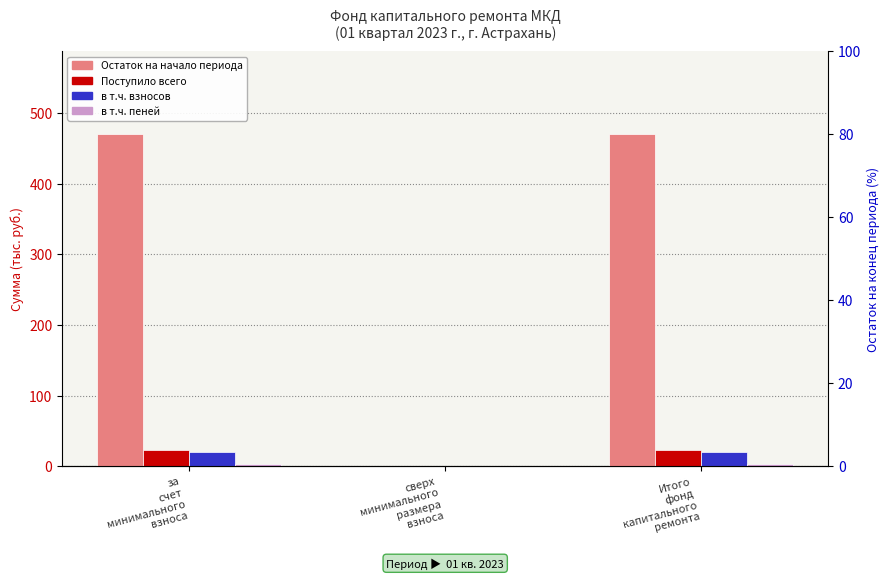

Reading right to left, list all the values displayed in this chart.

Остаток на начало периода: Итого
фонд
капитального
ремонта=469.9	сверх
минимального
размера
взноса=0.0	за
счет
минимального
взноса=469.9
Поступило всего: Итого
фонд
капитального
ремонта=23.3	сверх
минимального
размера
взноса=0.0	за
счет
минимального
взноса=23.3
в т.ч. взносов: Итого
фонд
капитального
ремонта=20.0	сверх
минимального
размера
взноса=0.0	за
счет
минимального
взноса=20.0
в т.ч. пеней: Итого
фонд
капитального
ремонта=3.4	сверх
минимального
размера
взноса=0.0	за
счет
минимального
взноса=3.4